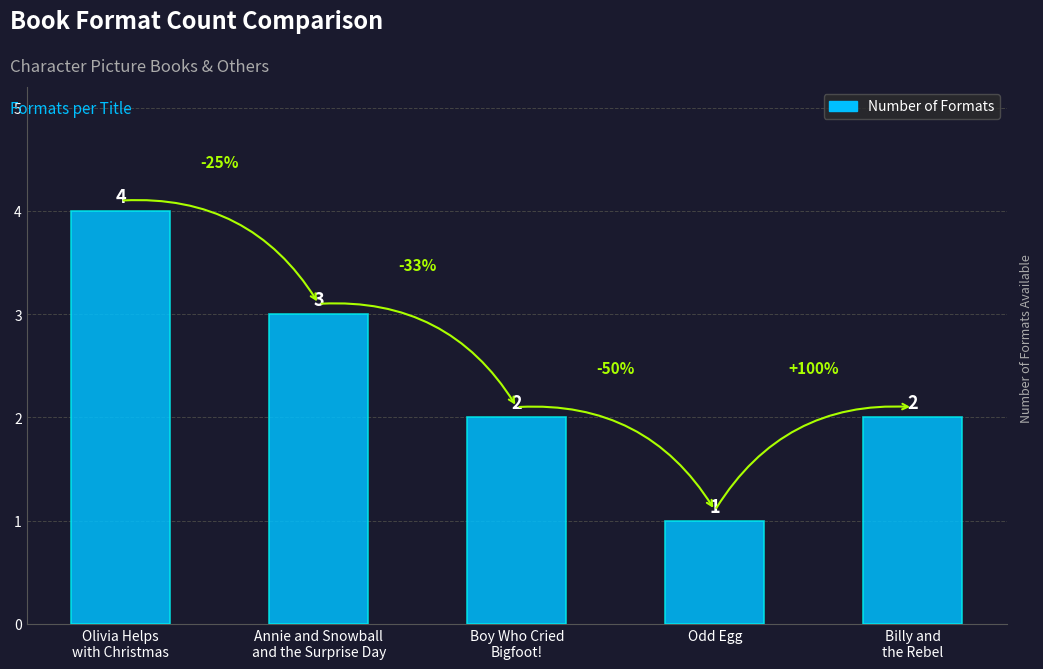

Are the bars horizontal?

No